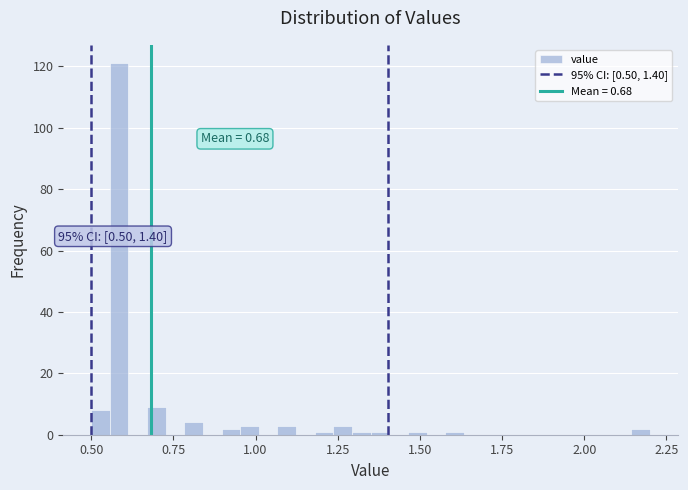

Read against the x-axis, roughly where is the centre of the tallest bar?

0.60